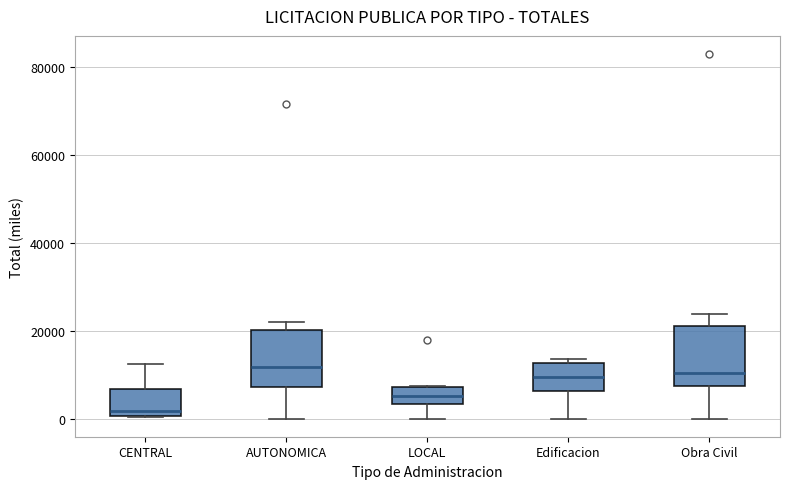

Which box has the lowest median line?

CENTRAL